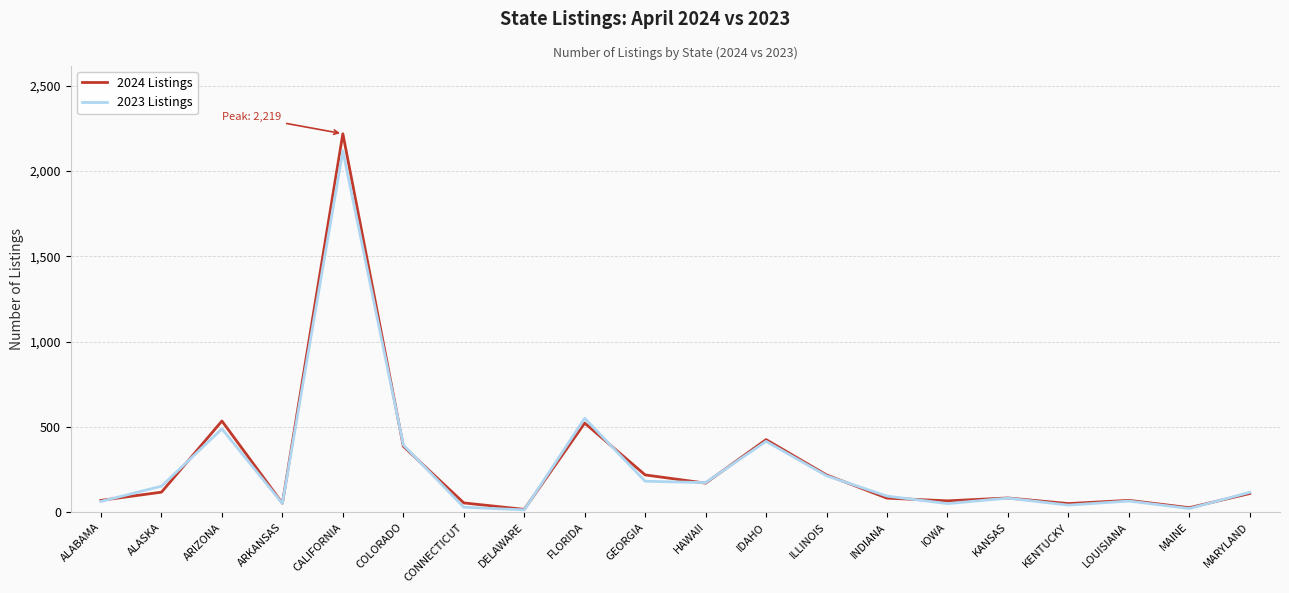

What are all the series names shown in the legend?

2024 Listings, 2023 Listings